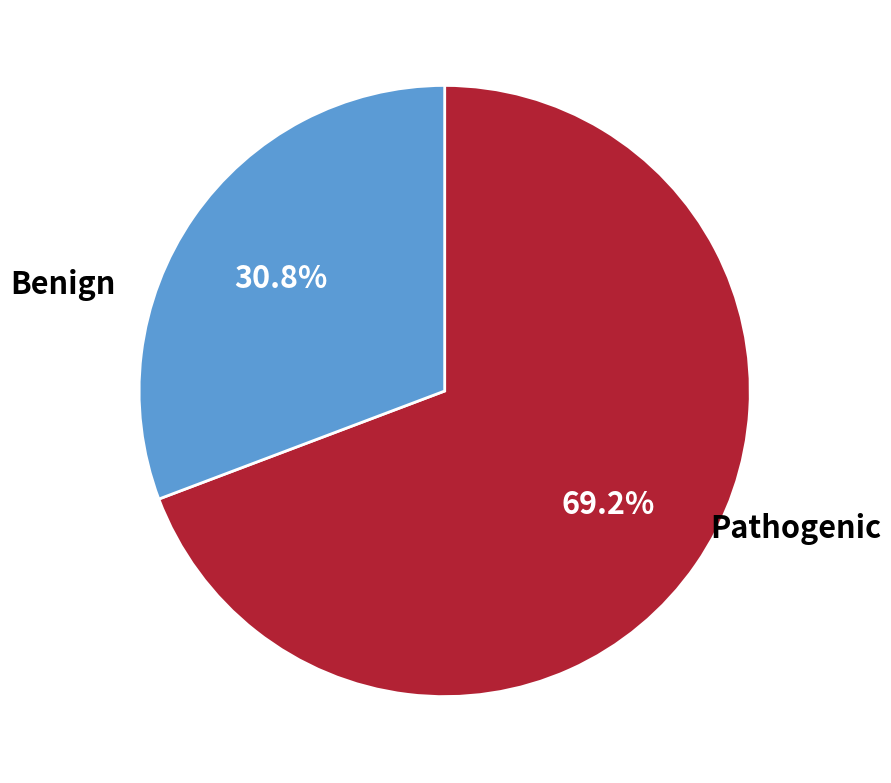

Do Pathogenic and Benign together represent more than half of the pie?

Yes